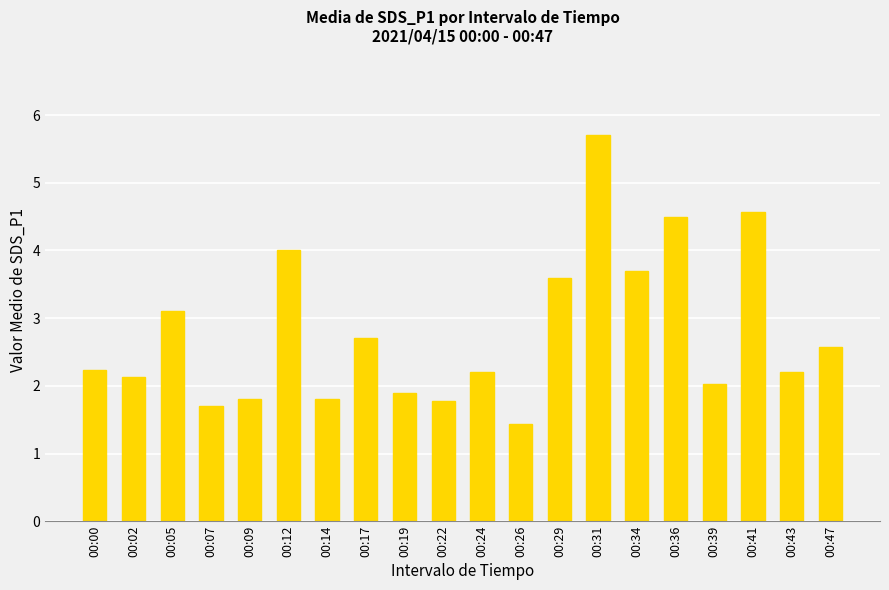

Approximately how many times larger is the value at 00:36 compared to 00:39?

2.2